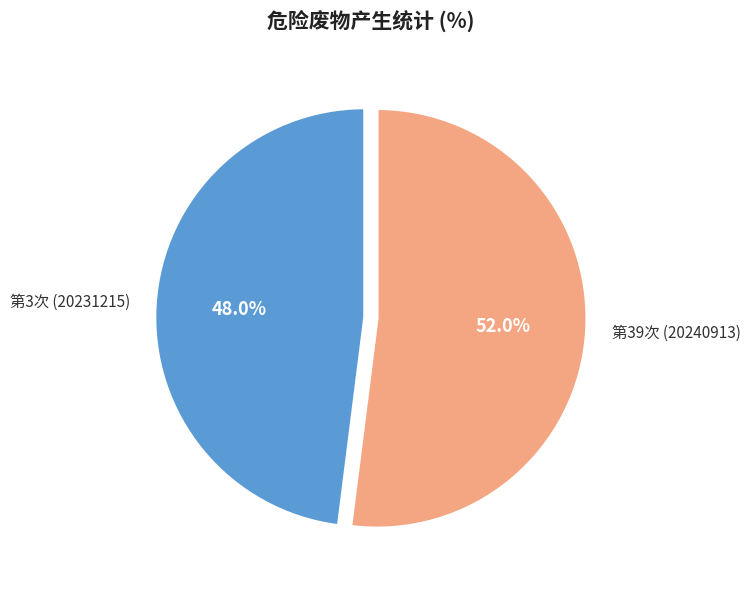

Is there any slice that represents more than half of the pie?

Yes